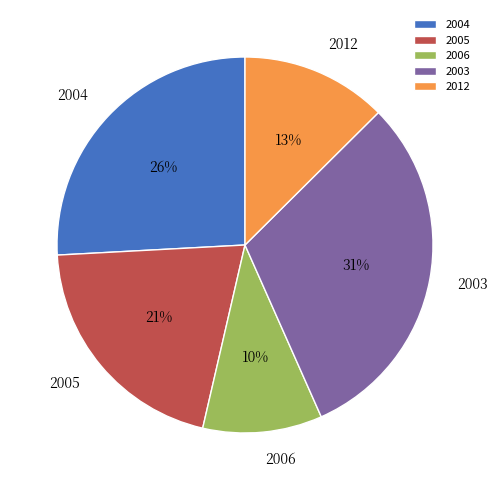

What is the largest slice in the pie chart?

2003